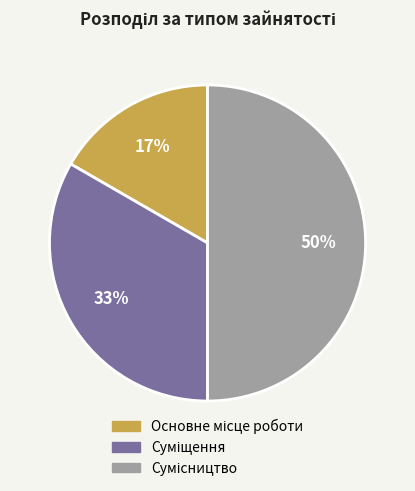

To the nearest percent, what is the average slice percentage?

33%